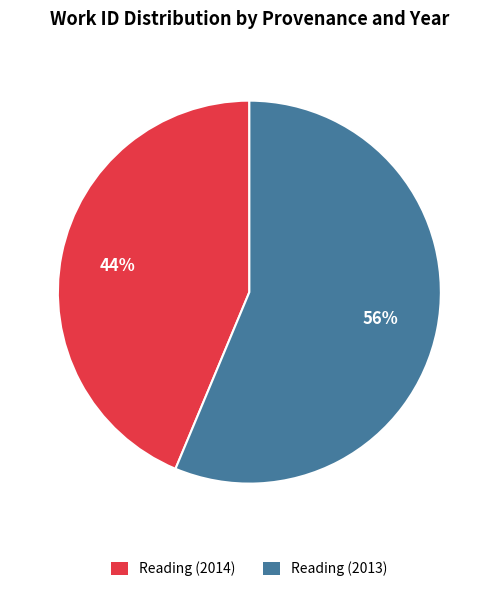

How many segments does this pie chart have?

2